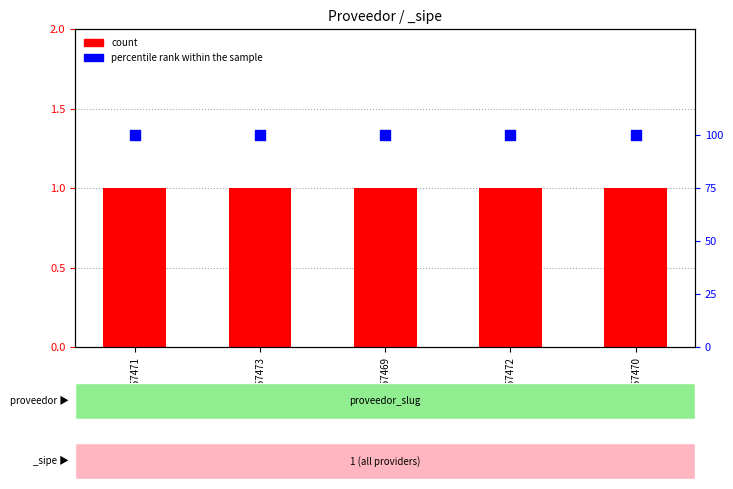

At how many categories does at least one series exceed 95?

5